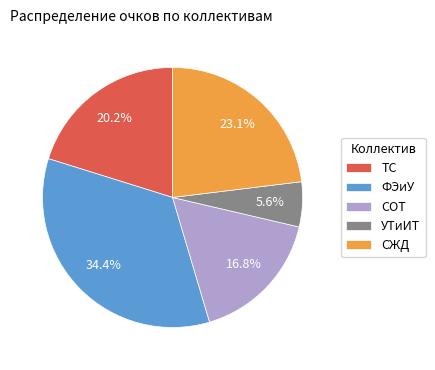

Do УТиИТ and ТС together represent more than half of the pie?

No